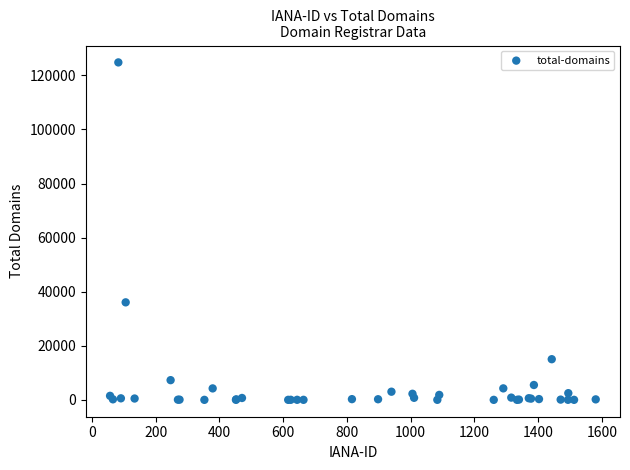

What Y value in the scatter plot is closest to 62401?

36064